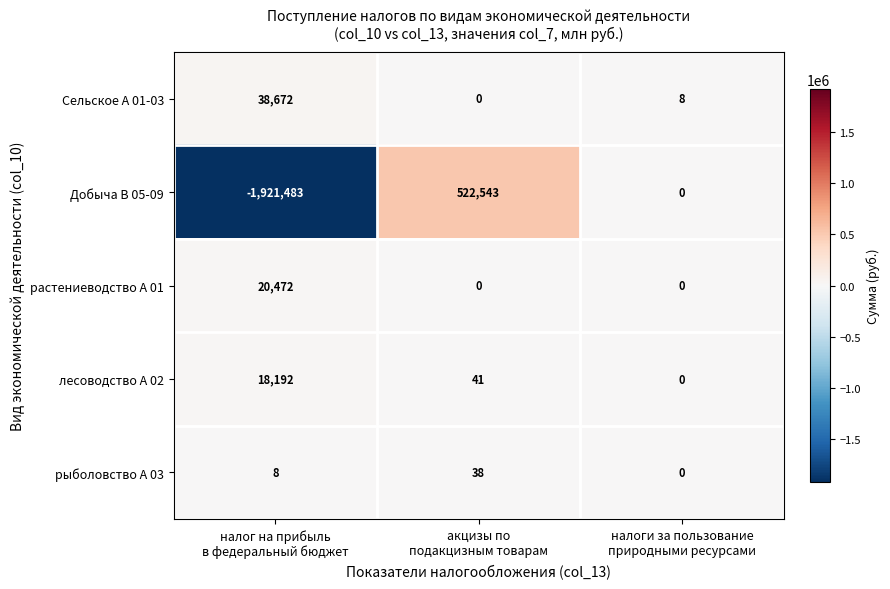

Which series has the largest total across all categories?

Сельское А 01-03